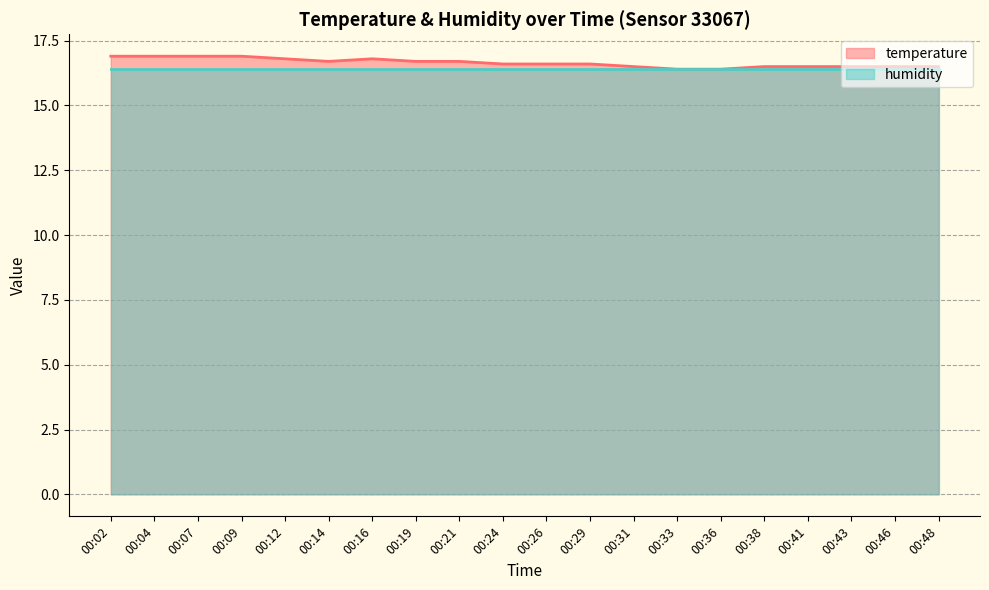

True or false: the data has more than 2 interior local peaks.

False